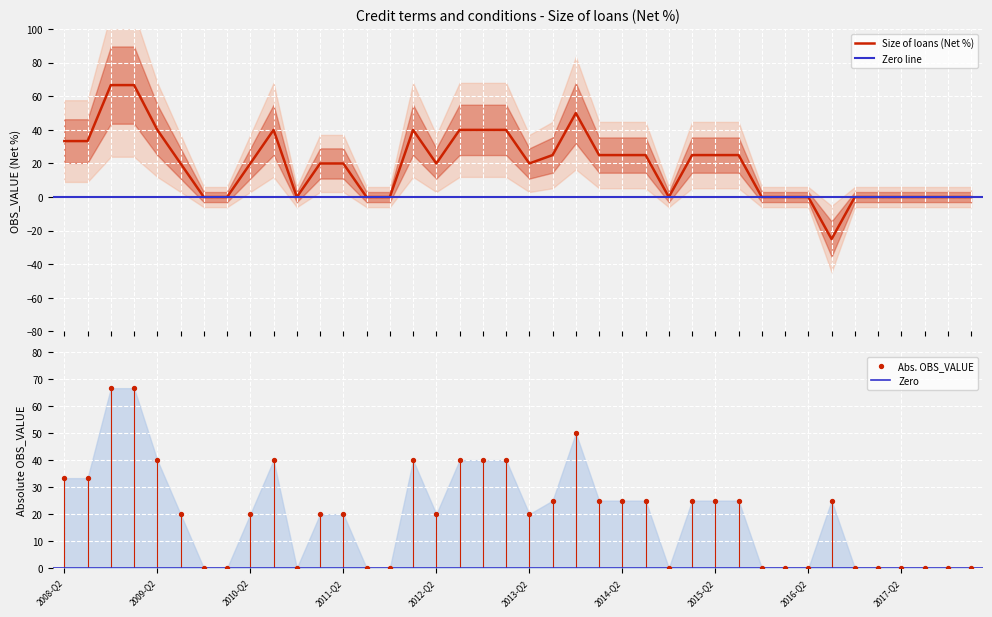

Between 2017-Q2 and 2012-Q2, which is larger?

2012-Q2